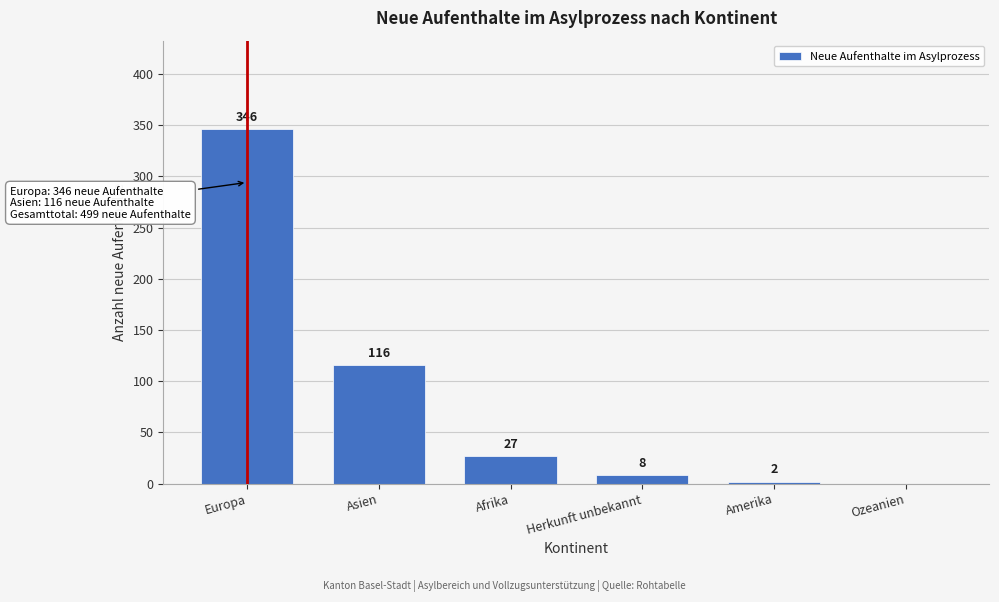

Reading left to right, transcribe all the data shown in this chart.

Europa=346	Asien=116	Afrika=27	Herkunft unbekannt=8	Amerika=2	Ozeanien=0